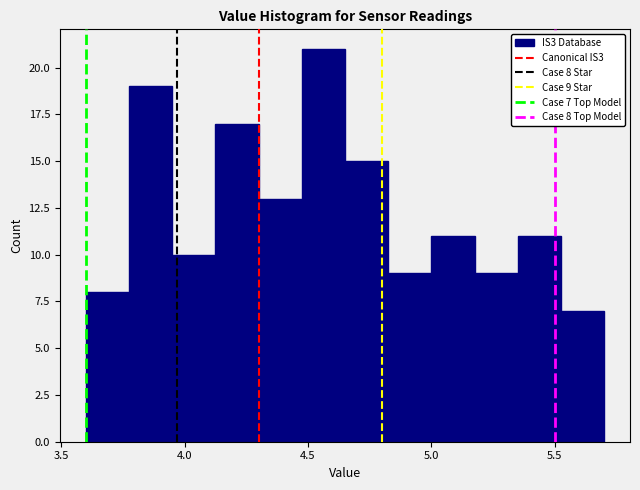

Read against the x-axis, roughly where is the centre of the tallest bar?

4.55